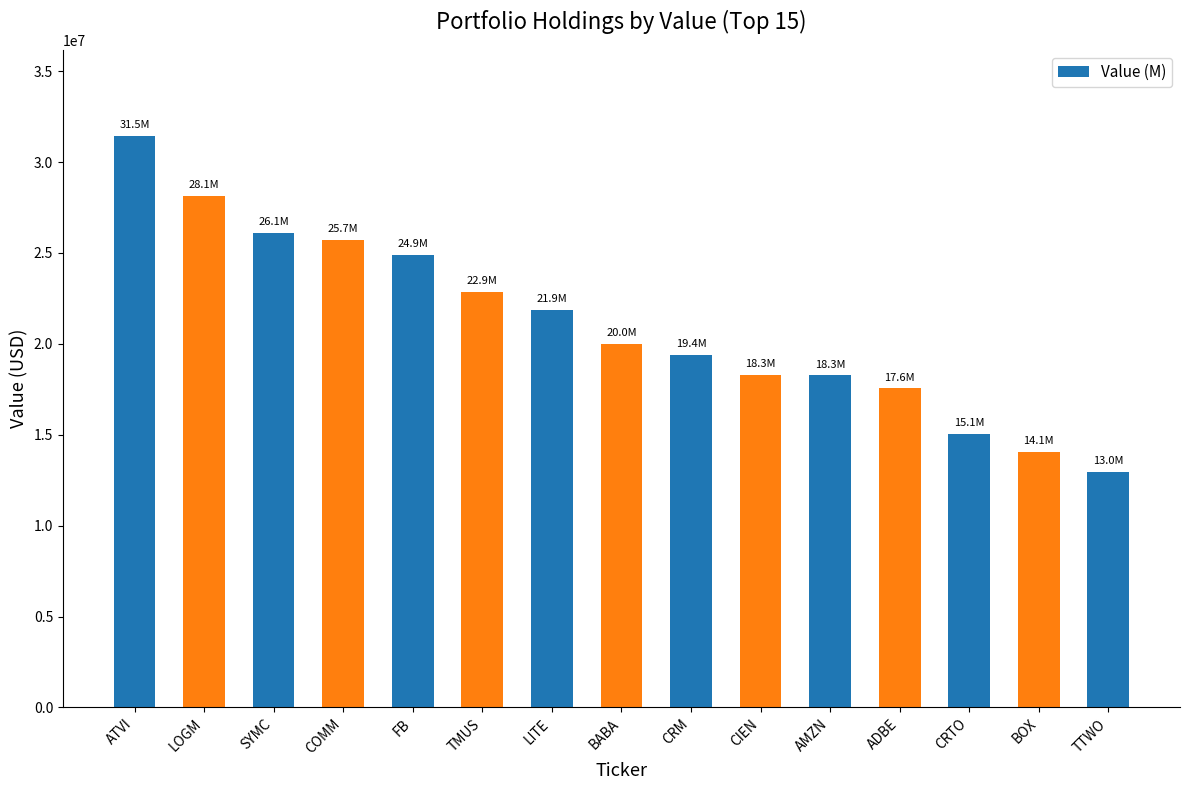

What is the label of the 10th bar from the left?

CIEN